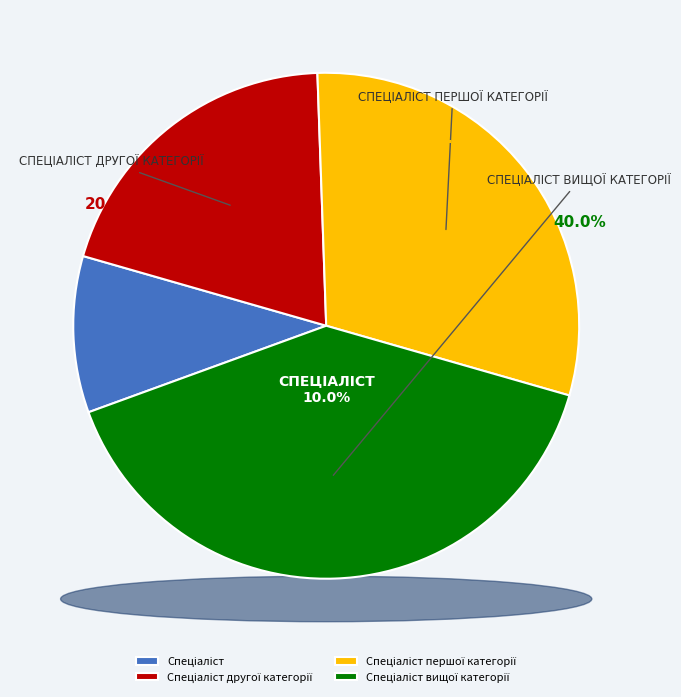

True or false: Спеціаліст другої категорії accounts for 20% of the total.

True